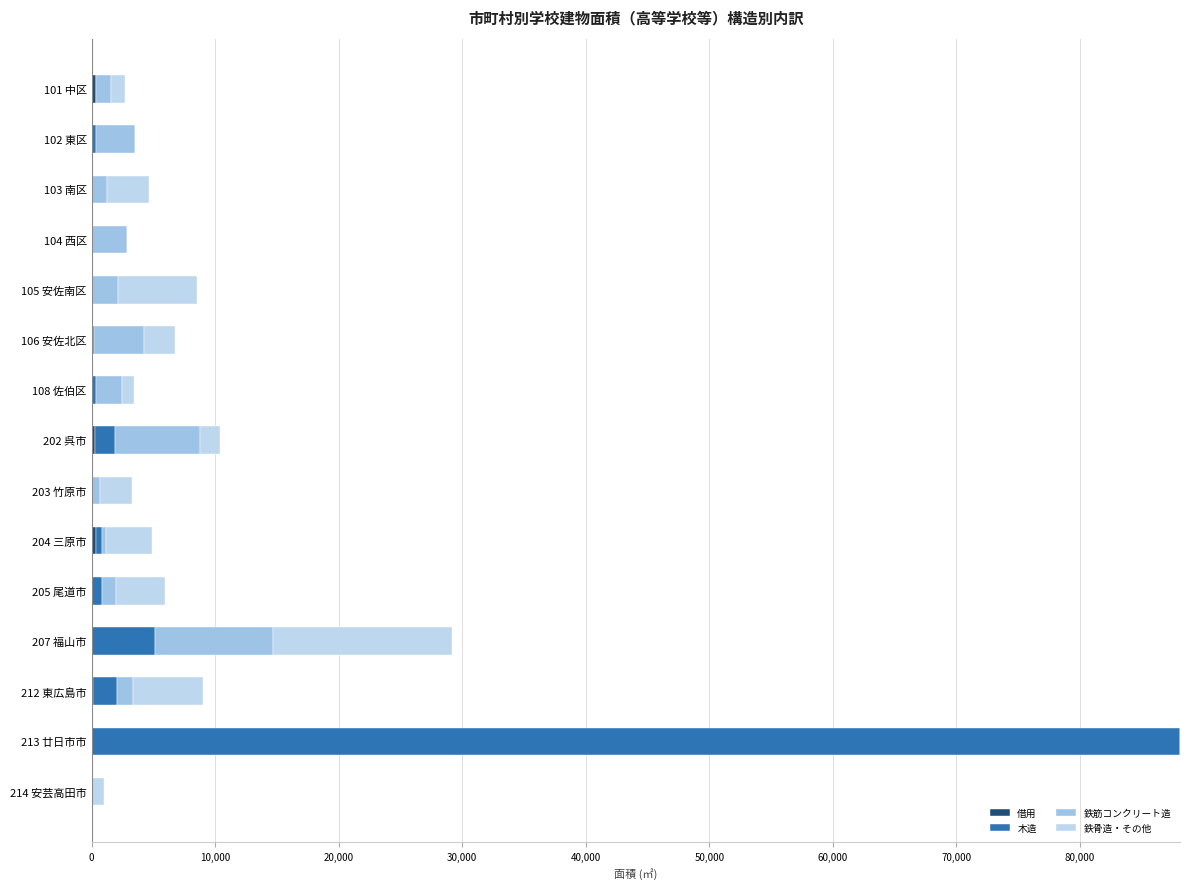

How many categories are shown in the chart?

15